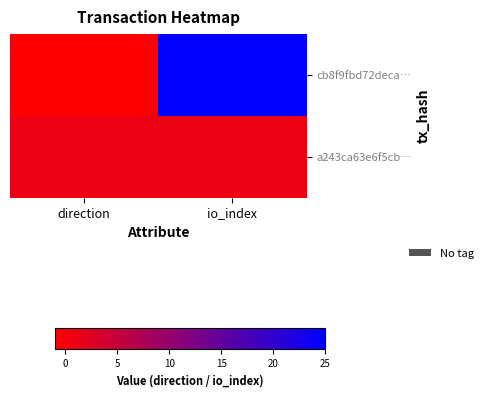

Rank the series by their average value, from highest to lowest.

cb8f9fbd72deca…, a243ca63e6f5cb…